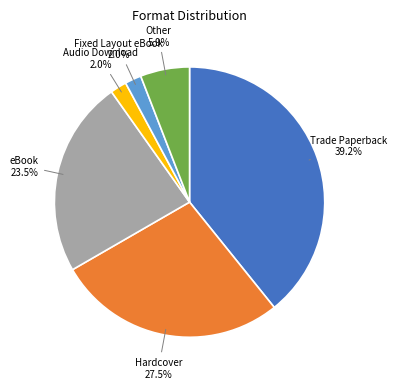

What is the ratio of the value at eBook to the value at Trade Paperback?

0.6